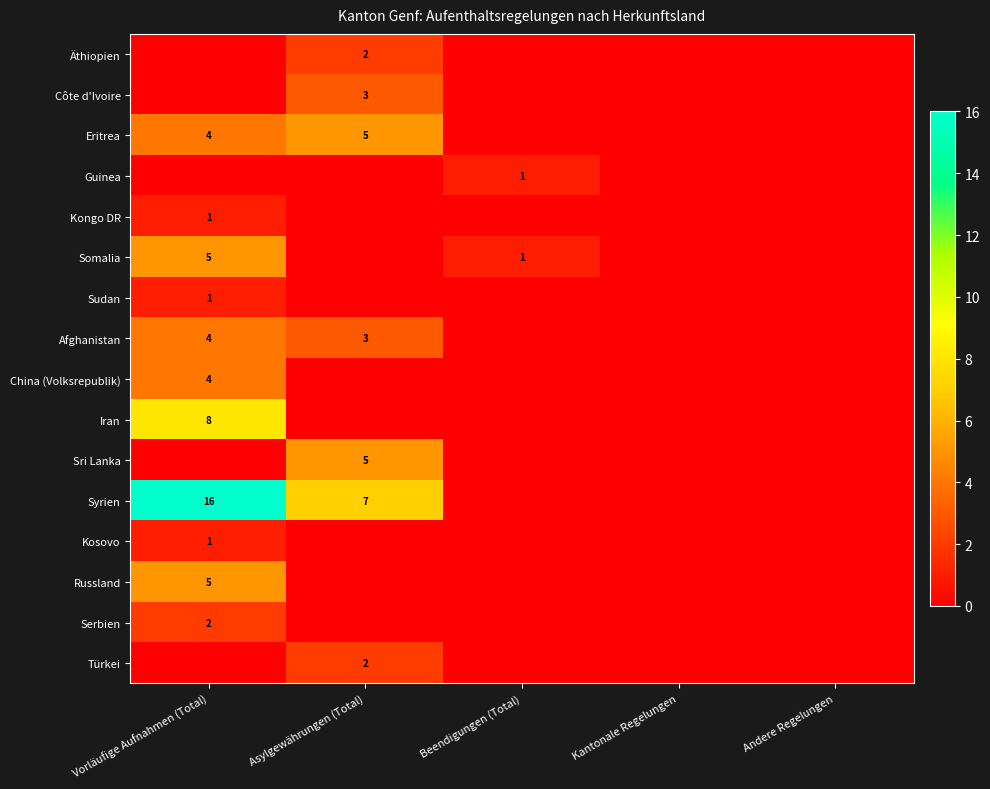

Rank the series at Vorläufige Aufnahmen (Total) from lowest to highest value.

Äthiopien, Côte d'Ivoire, Guinea, Sri Lanka, Türkei, Kongo DR, Sudan, Kosovo, Serbien, Eritrea, Afghanistan, China (Volksrepublik), Somalia, Russland, Iran, Syrien